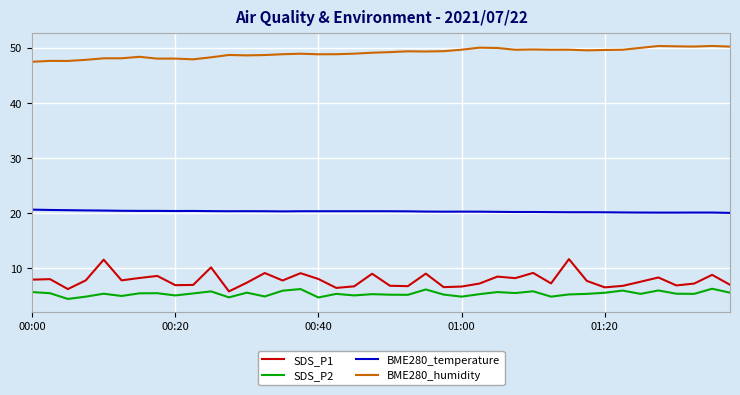

At how many categories does at least one series exceed 12?

40